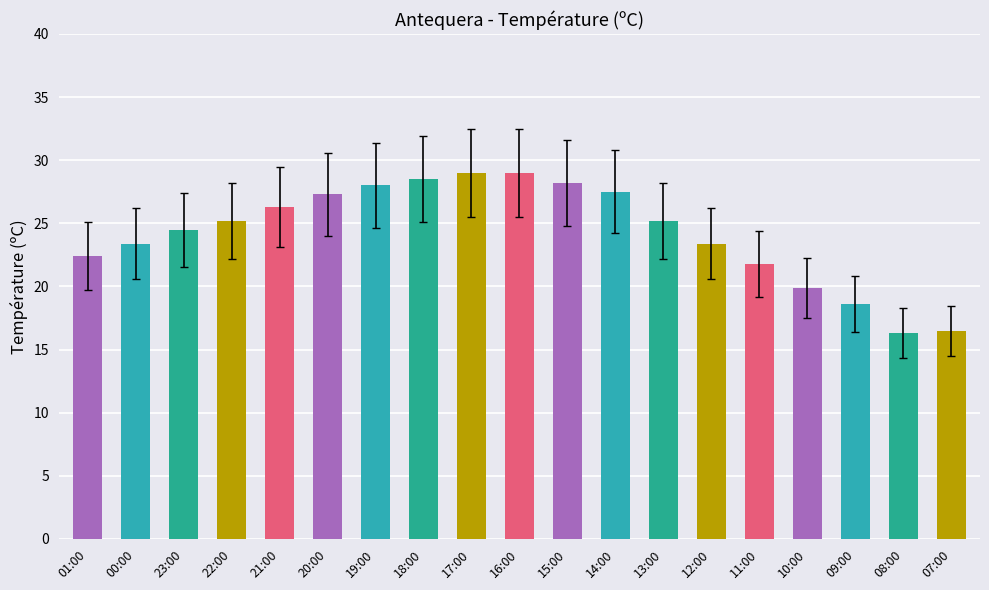

At which label does the data first exceed 25?

22:00